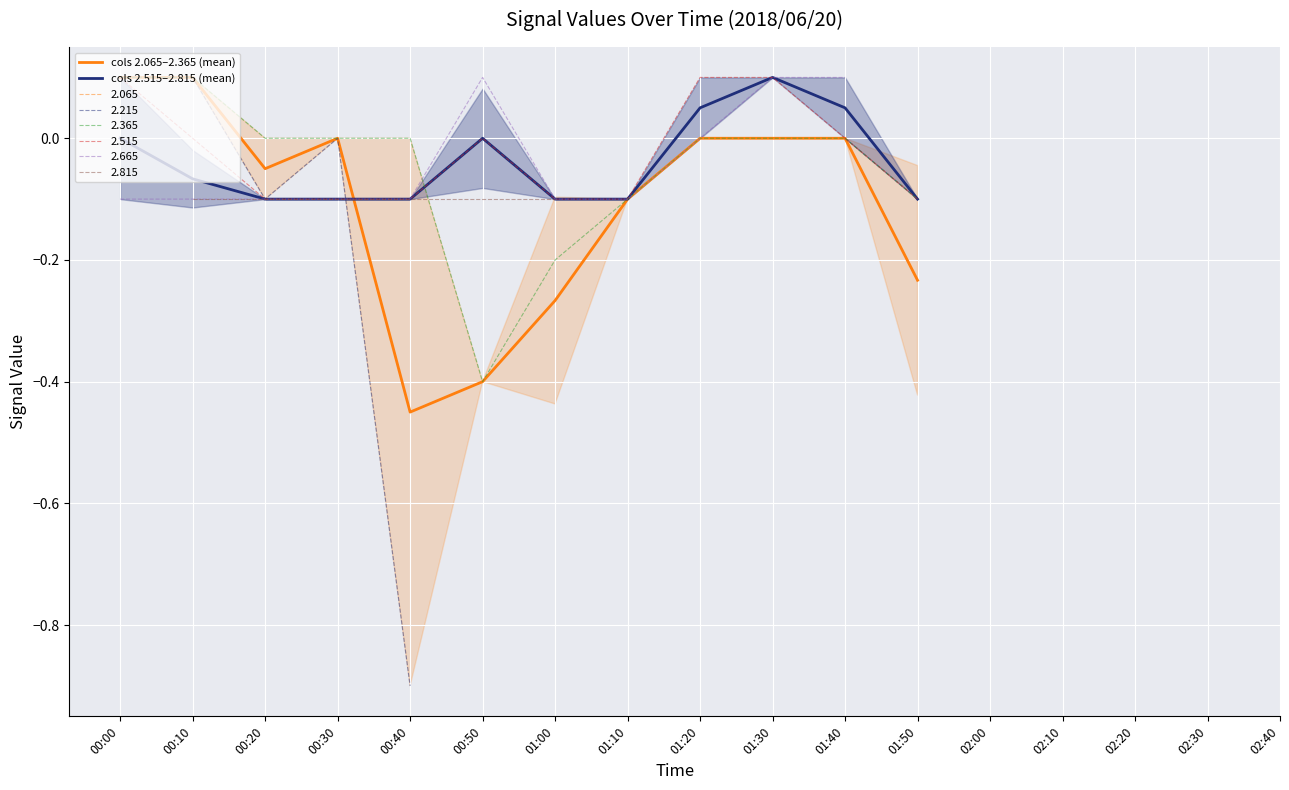

Count the number of data series in this chart.

2